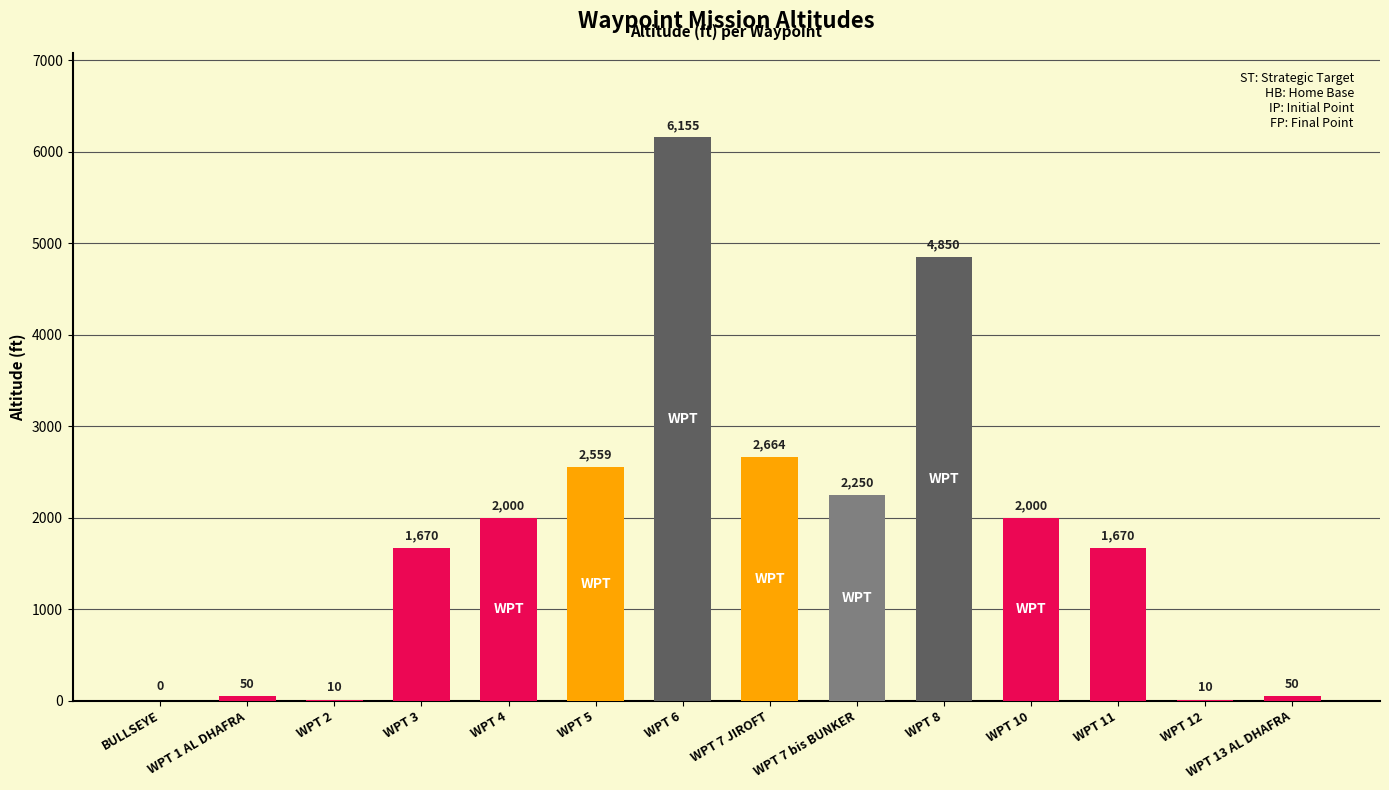

Reading right to left, transcribe all the data shown in this chart.

WPT 13 AL DHAFRA=50	WPT 12=10	WPT 11=1670	WPT 10=2000	WPT 8=4850	WPT 7 bis BUNKER=2250	WPT 7 JIROFT=2664	WPT 6=6155	WPT 5=2559	WPT 4=2000	WPT 3=1670	WPT 2=10	WPT 1 AL DHAFRA=50	BULLSEYE=0